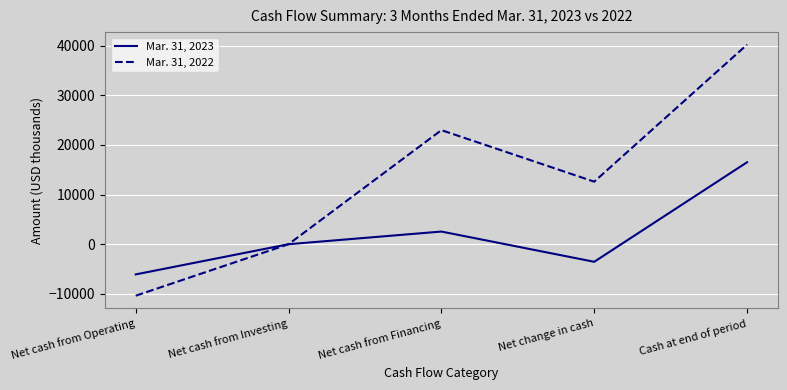

True or false: Mar. 31, 2022 has a value of 12597 at Net change in cash.

True